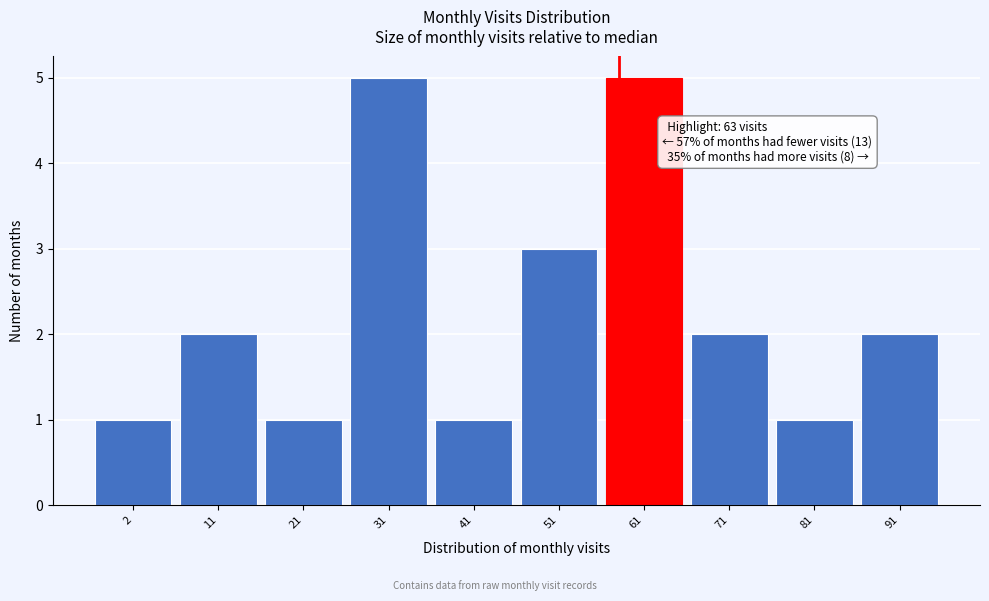

Reading right to left, extract all data points from this chart.

91=2	81=1	71=2	61=5	51=3	41=1	31=5	21=1	11=2	2=1